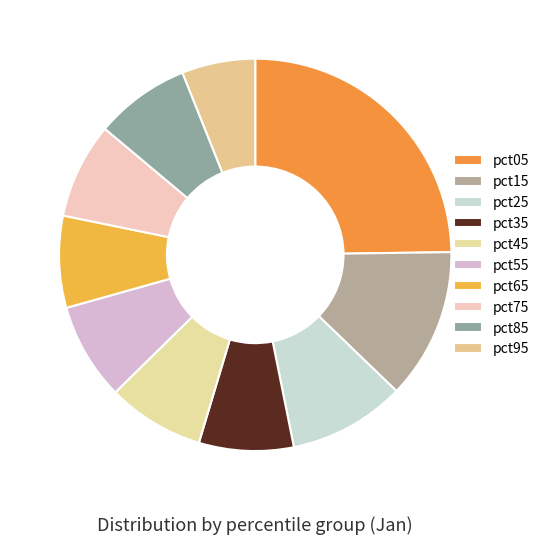

To the nearest percent, what is the difference between the largest and smallest slice percentages?

19%